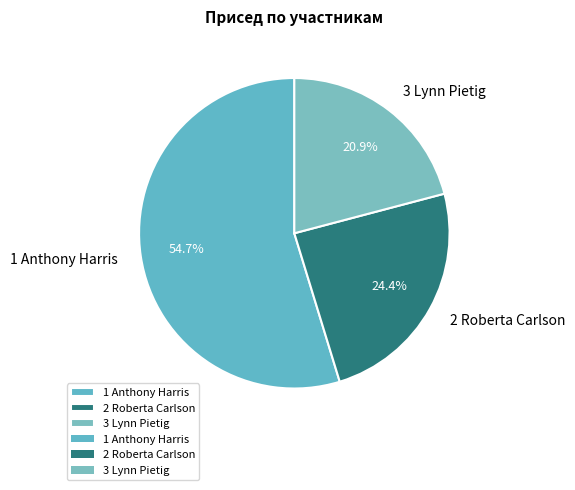

What is the largest slice in the pie chart?

1 Anthony Harris